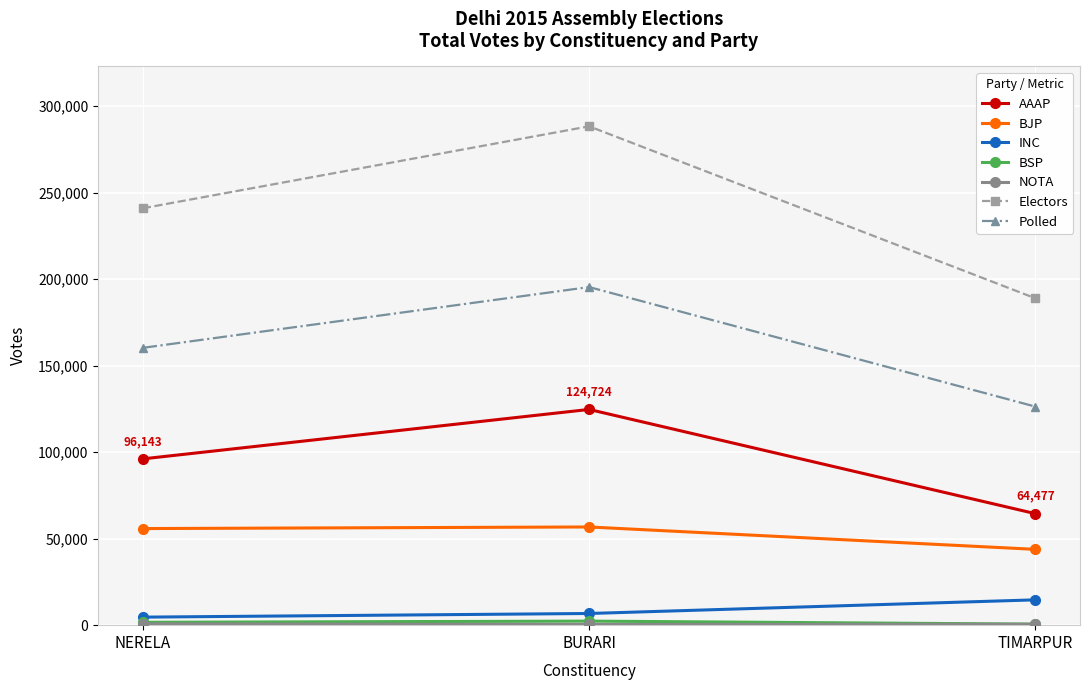

What is the difference between the maximum and minimum values in the Electors series?

99428